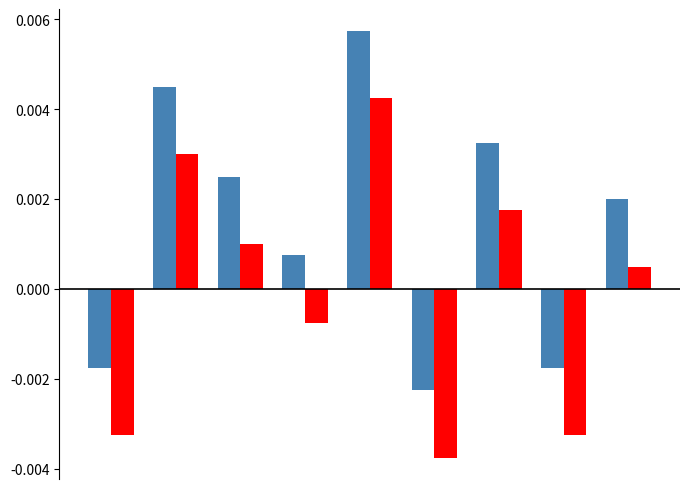

Count the number of data series in this chart.

2